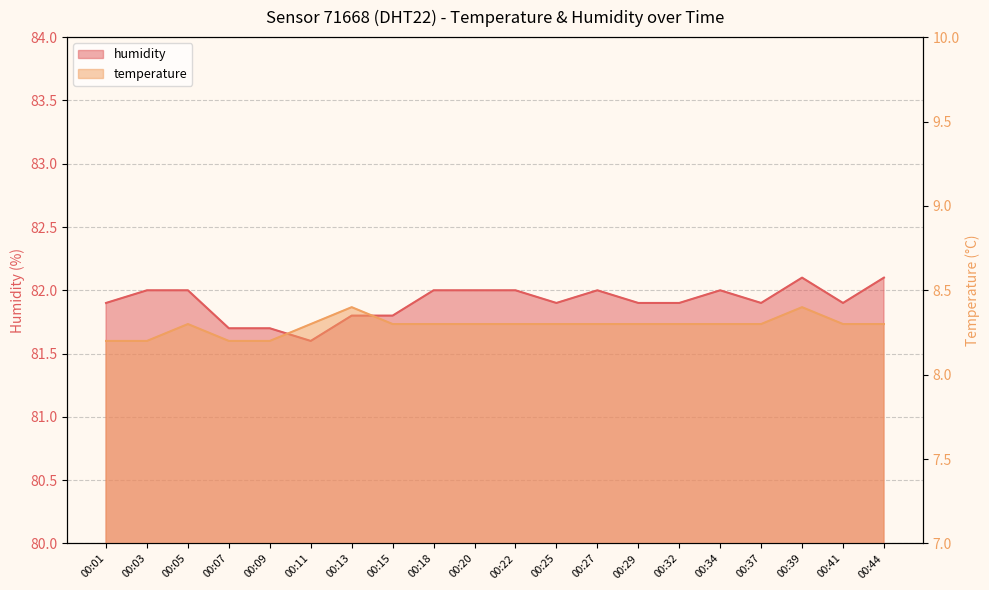

What is the value of the temperature point at the 18th from the left?

8.4